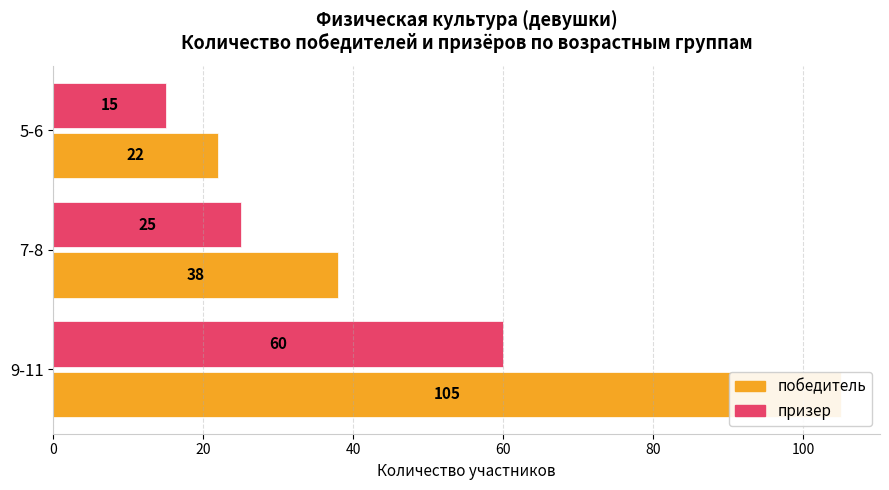

The value of победитель at 9-11 is 44. True or false?

False